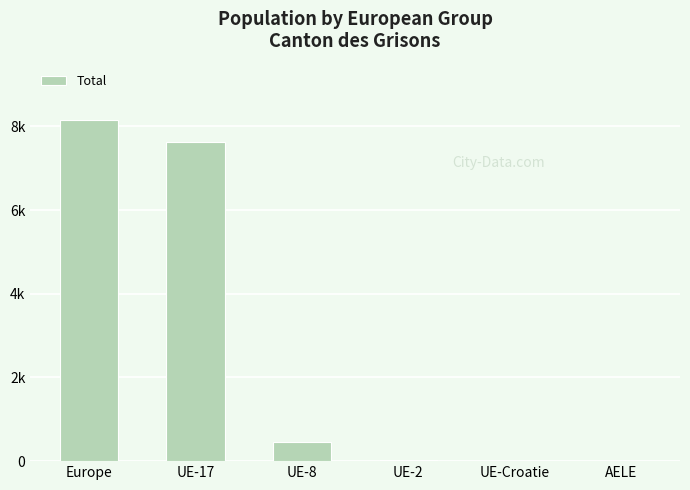

Reading left to right, what are all the values shown in this chart?

Europe=8162	UE-17=7625	UE-8=456	UE-2=25	UE-Croatie=1	AELE=3